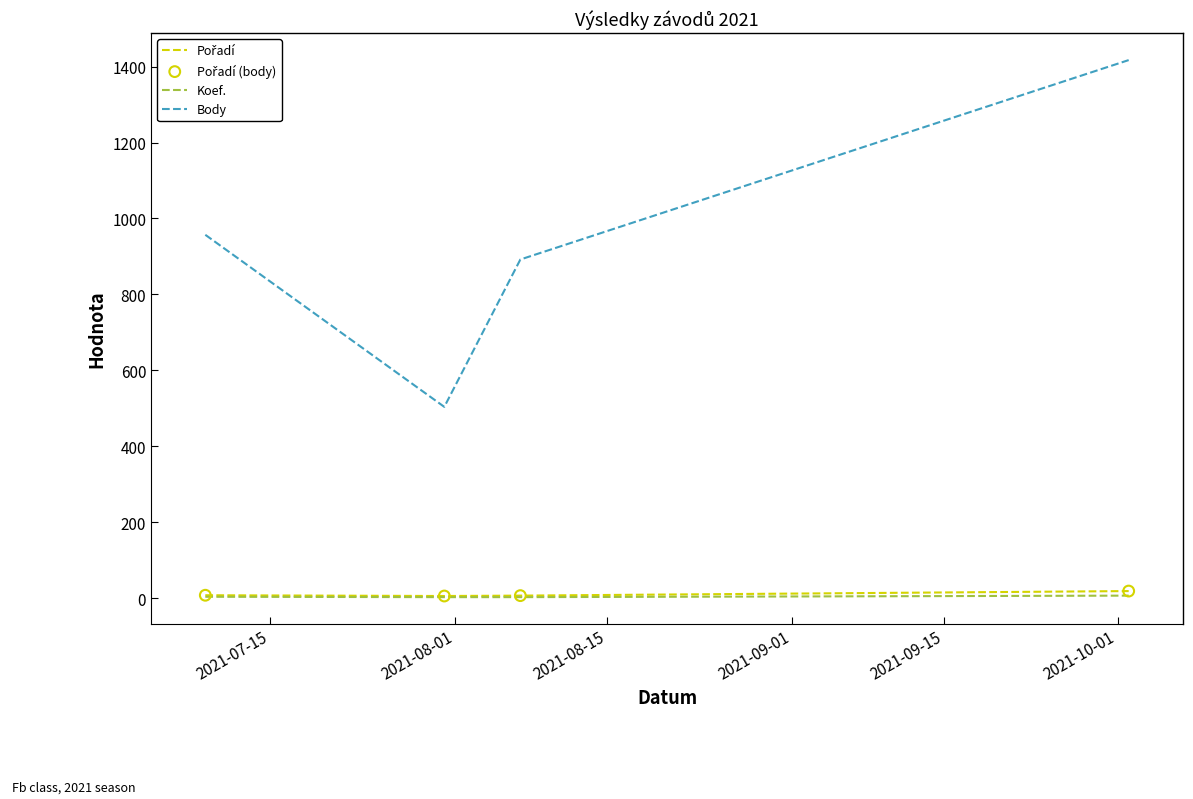

Which series has the largest range (max minus min)?

Body